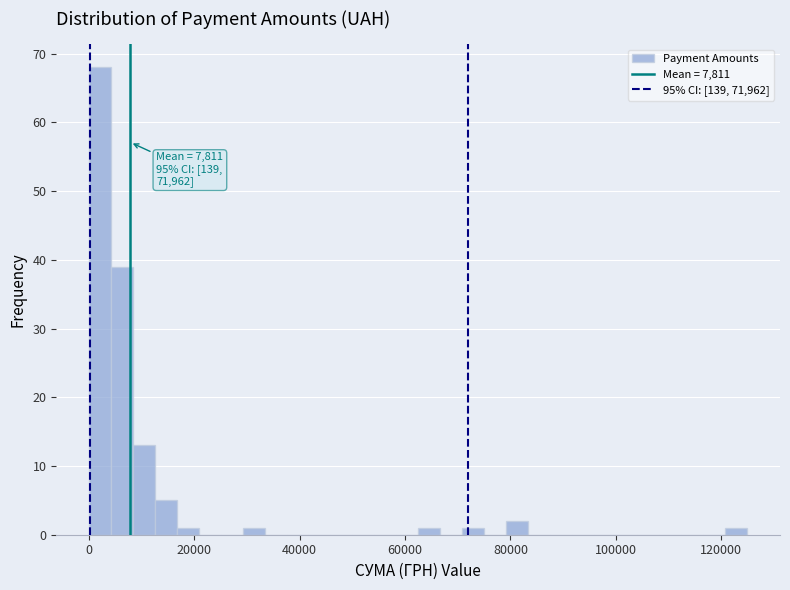

Read against the x-axis, roughly where is the centre of the tallest bar?

2000